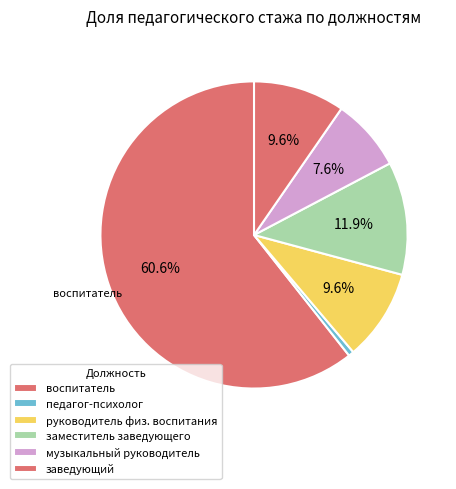

How many segments does this pie chart have?

6